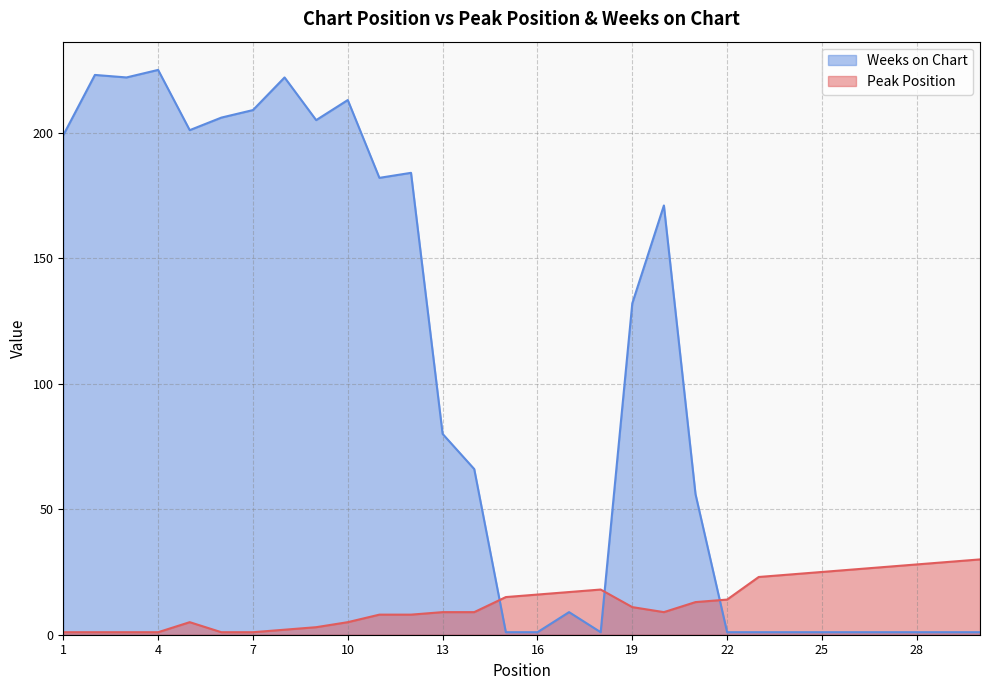

True or false: Peak Position has more than 2 interior local peaks.

False